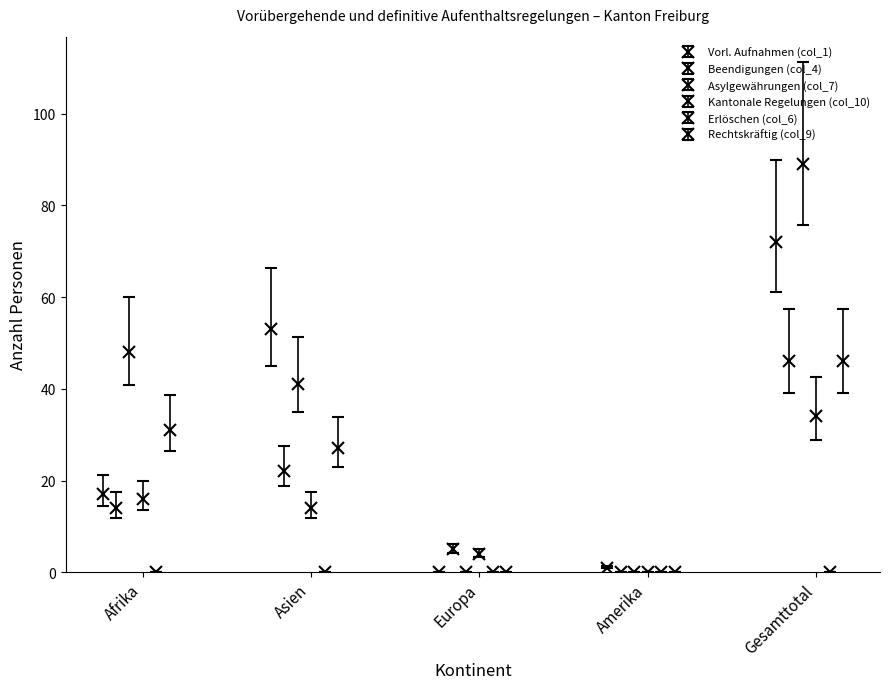

How many values in the Asylgewährungen (col_7) series are below 41?

2